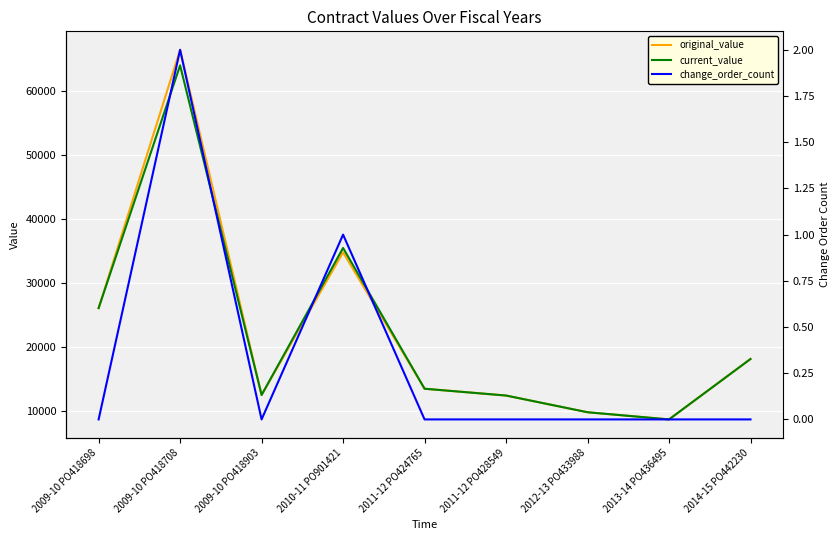

List the series in order of their peak value, lowest first.

change_order_count, current_value, original_value